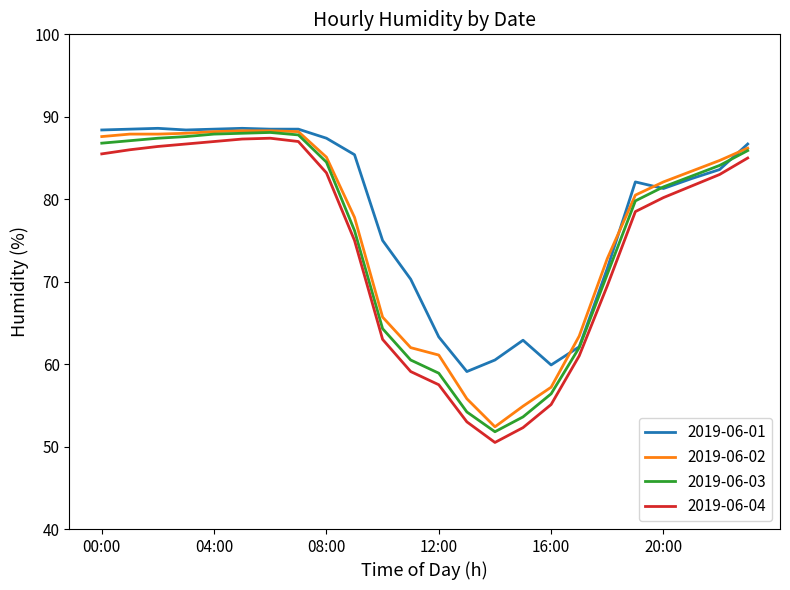

Count the number of data series in this chart.

4